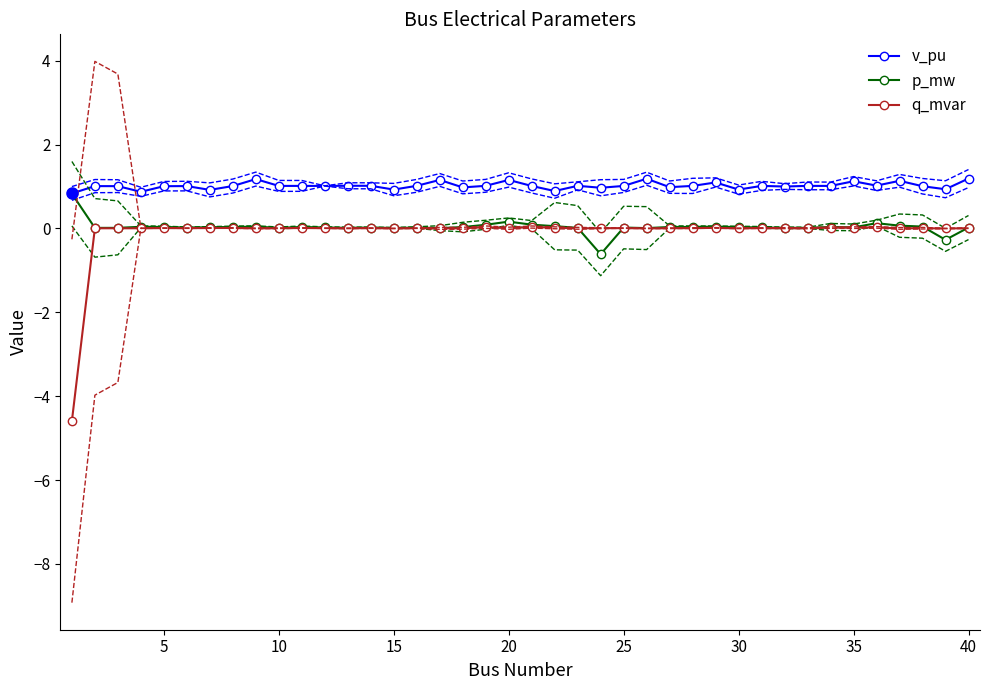

True or false: p_mw and v_pu intersect in this chart.

False